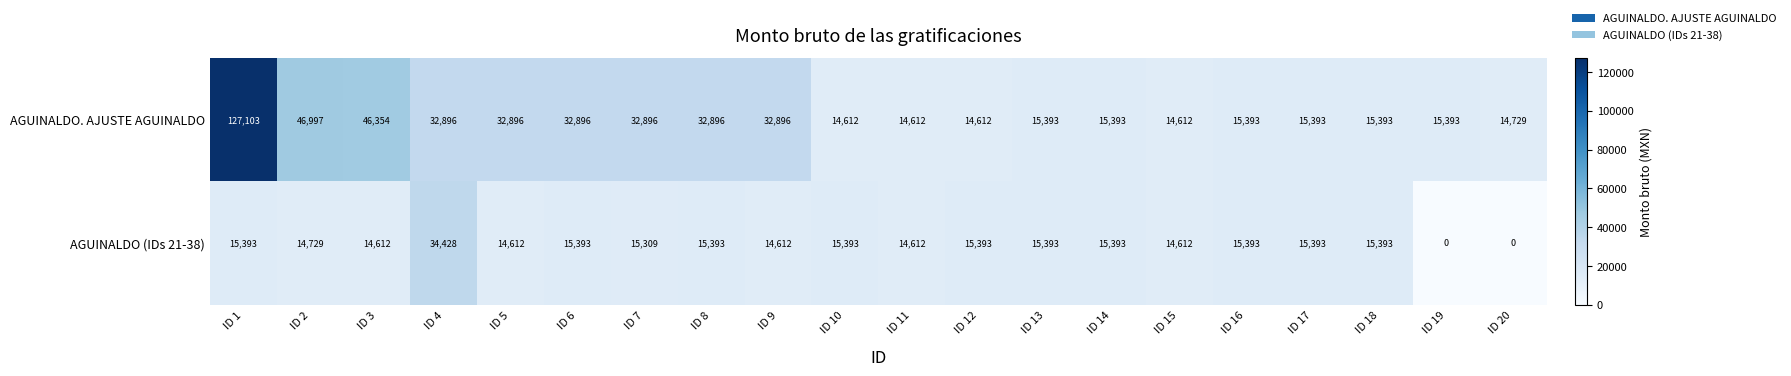

True or false: AGUINALDO. AJUSTE AGUINALDO has a value of 32896 at ID 7.

True